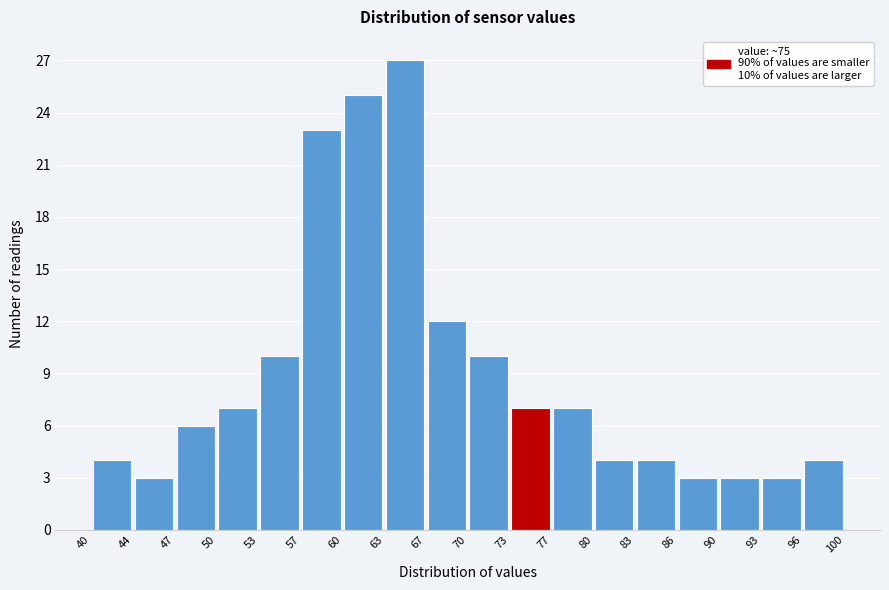

Which range on the x-axis has the tallest bar?

63 to 67